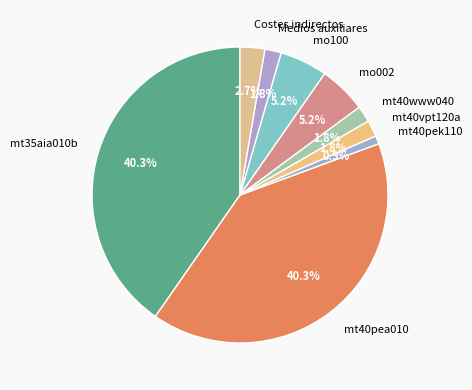

The mt40www040 slice represents 2% of the pie. True or false?

True